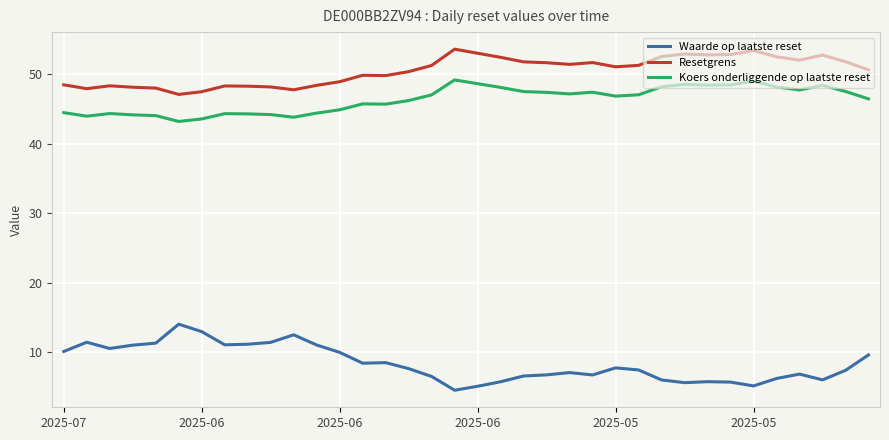

What is the maximum value shown in the chart?

53.6